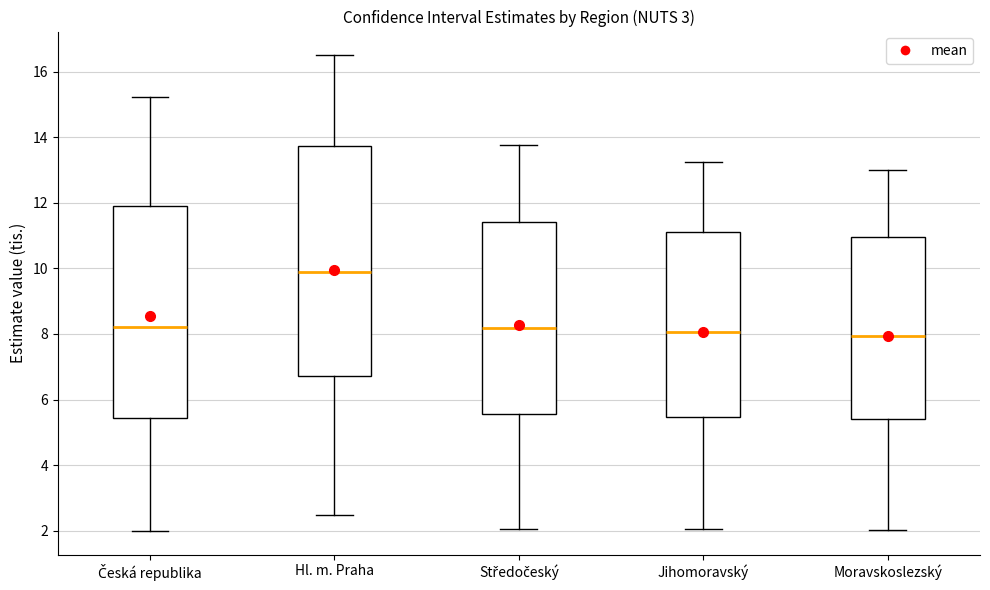

Which box is the tallest, from its lower edge to its upper edge?

Hl. m. Praha